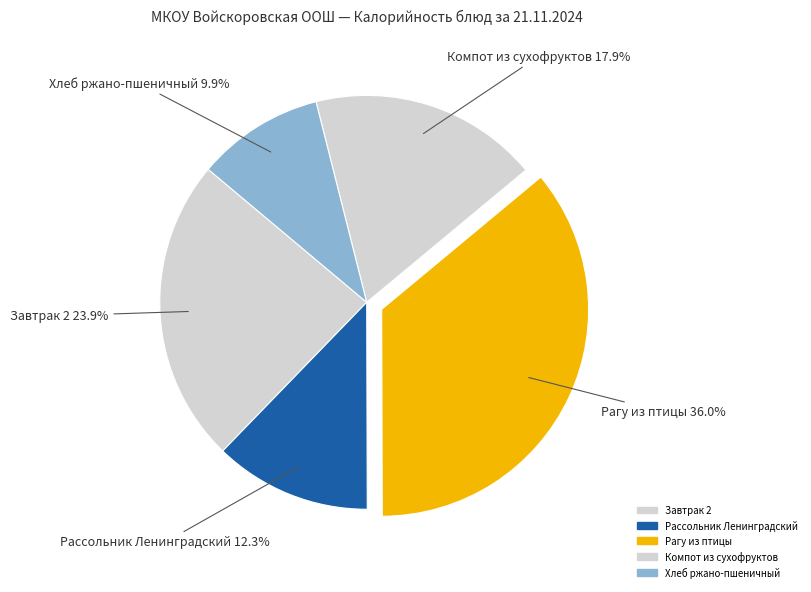

How many segments does this pie chart have?

5